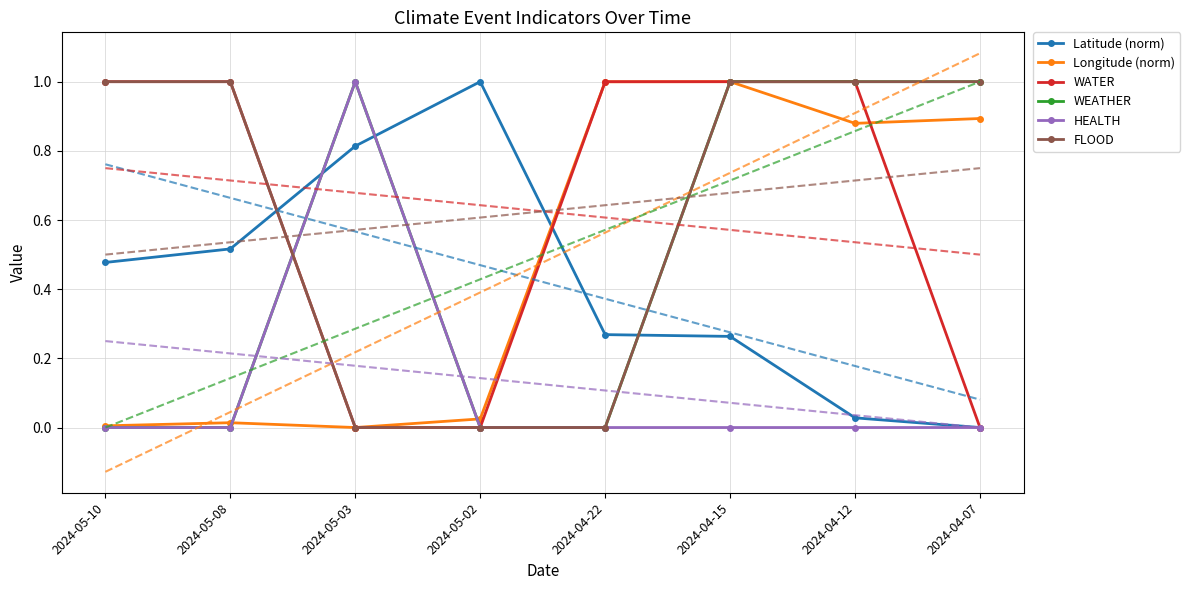

How many values in WATER are above zero?

5